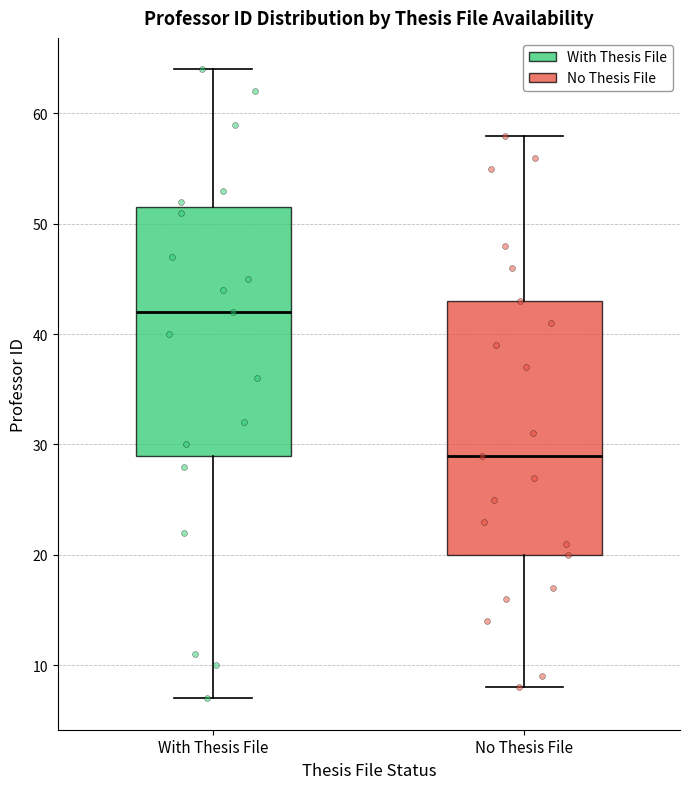

Reading left to right, transcribe this box plot: for each box, give where its median line is, the range the box spans, and where its two whiskers end, as read against the y-axis. The values are not printed on the chart, so give them approximately, as read against the axis.

With Thesis File: median 42, box 29 to 52, whiskers 7 to 64
No Thesis File: median 29, box 20 to 43, whiskers 8 to 58